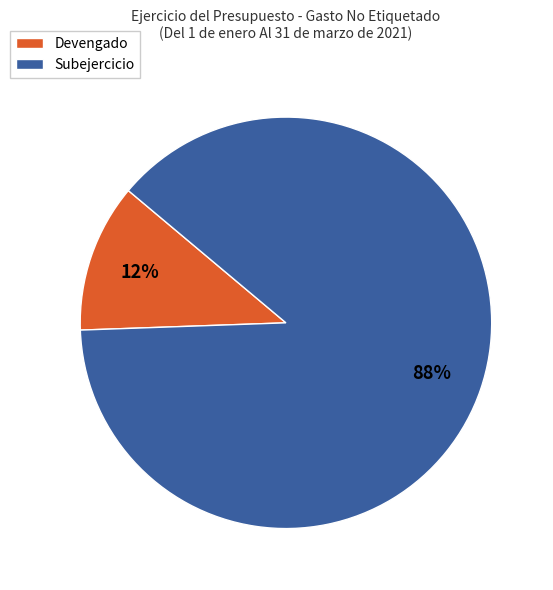

Between Devengado and Subejercicio, which is larger?

Subejercicio